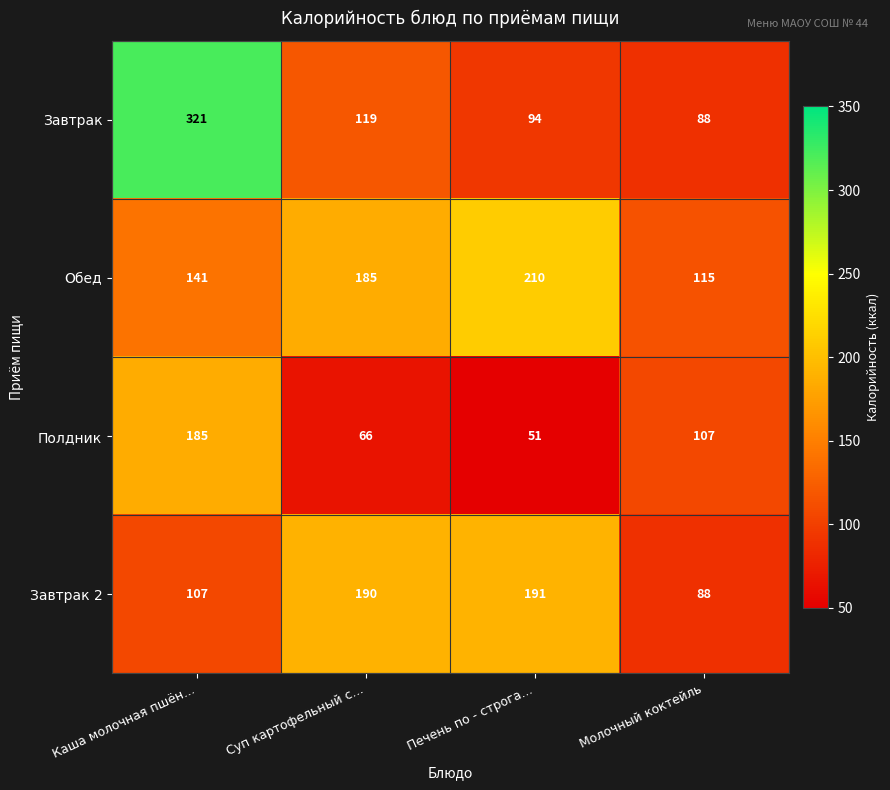

What is the minimum value shown in the chart?

51